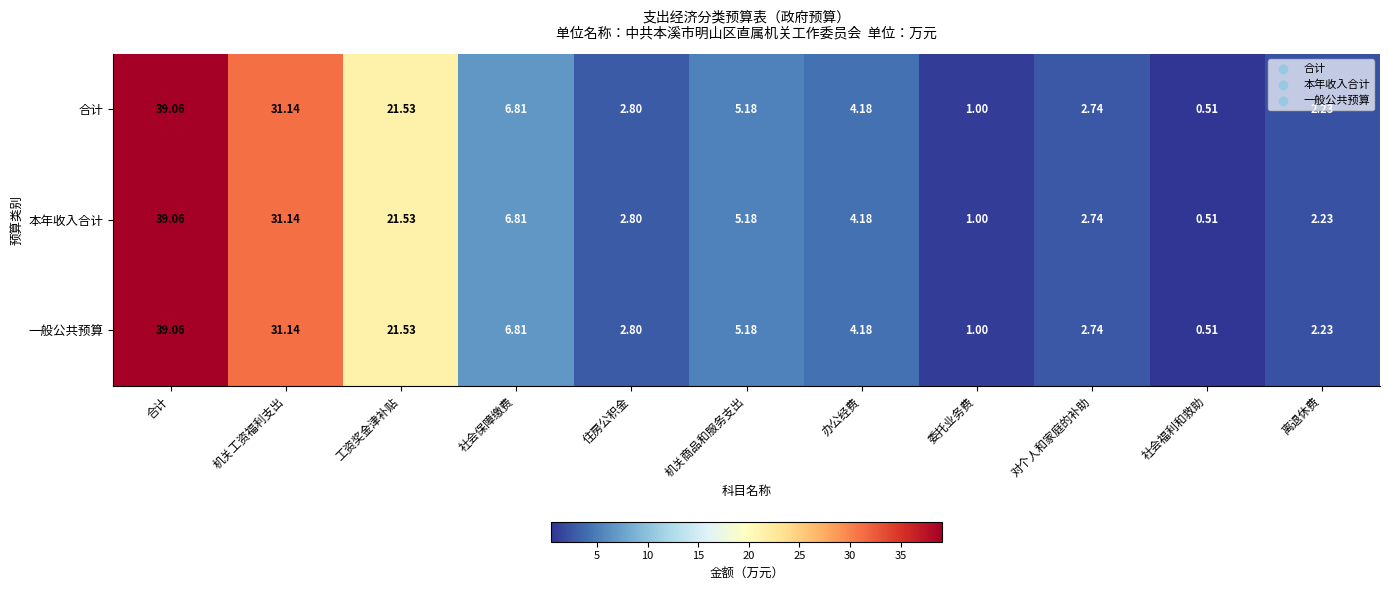

At which label does 合计 reach its peak?

合计